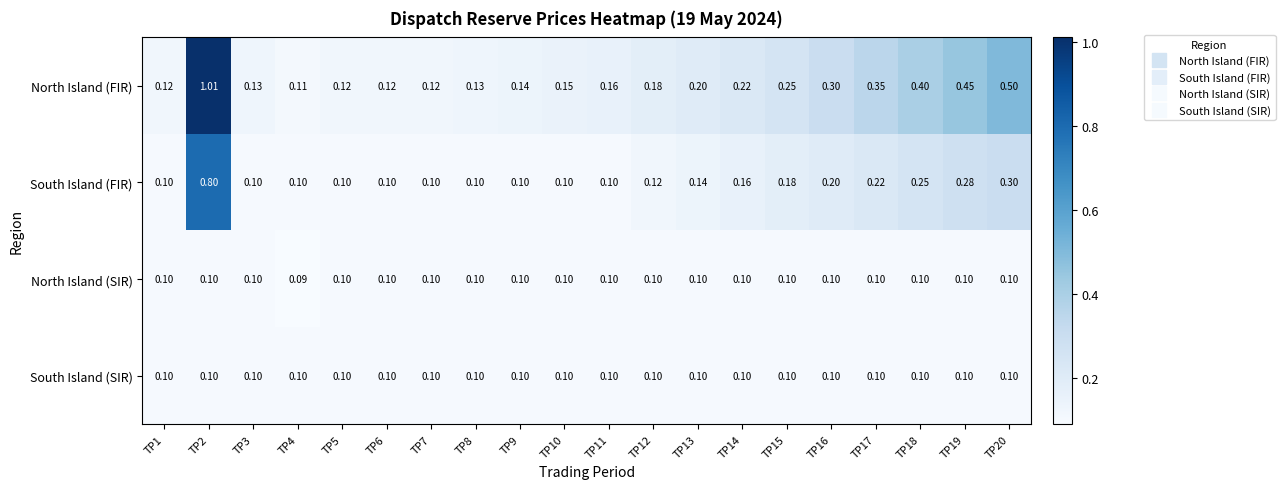

Which series has the largest total across all categories?

North Island (FIR)